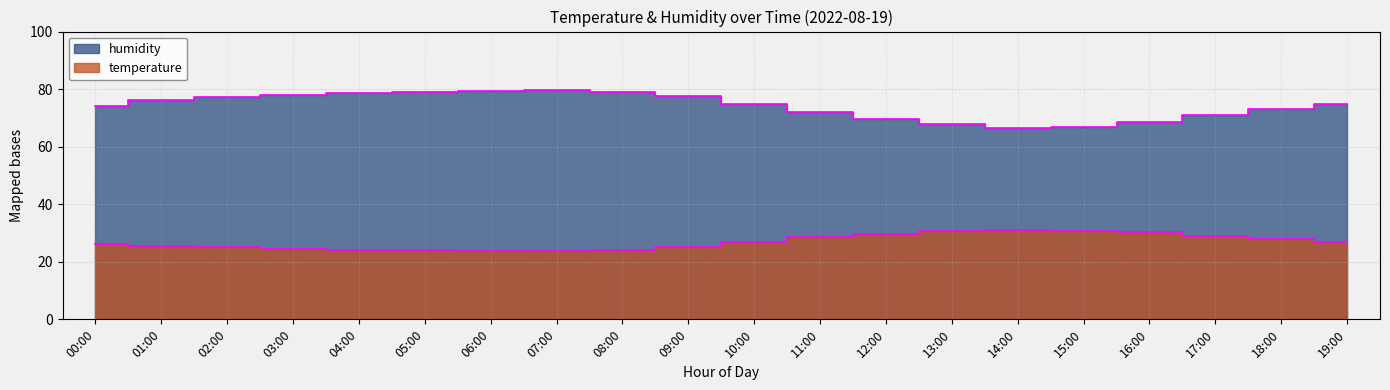

Reading left to right, list all the values displayed in this chart.

temperature: 00:00=26.3	01:00=25.6	02:00=25.0	03:00=24.6	04:00=24.2	05:00=24.0	06:00=23.8	07:00=23.6	08:00=24.0	09:00=25.2	10:00=26.8	11:00=28.5	12:00=29.8	13:00=30.6	14:00=31.0	15:00=30.8	16:00=30.2	17:00=29.0	18:00=27.8	19:00=26.9
humidity: 00:00=74.3	01:00=76.1	02:00=77.2	03:00=78.0	04:00=78.5	05:00=79.0	06:00=79.3	07:00=79.6	08:00=79.0	09:00=77.5	10:00=75.0	11:00=72.0	12:00=69.5	13:00=67.8	14:00=66.5	15:00=67.0	16:00=68.5	17:00=71.0	18:00=73.2	19:00=74.8